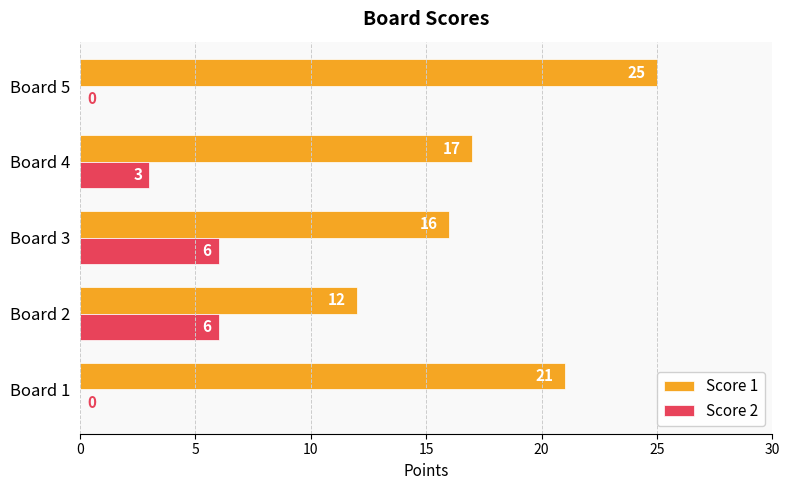

The value of Score 2 at Board 4 is 3. True or false?

True